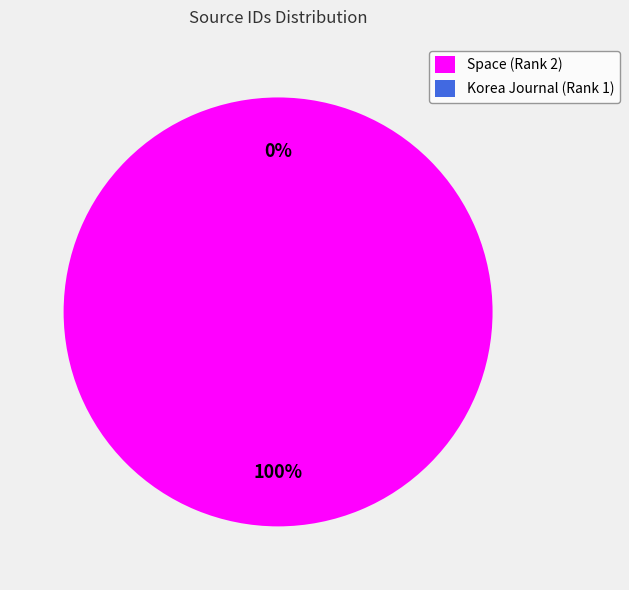

The Korea Journal (Rank 1) slice represents 0% of the pie. True or false?

True